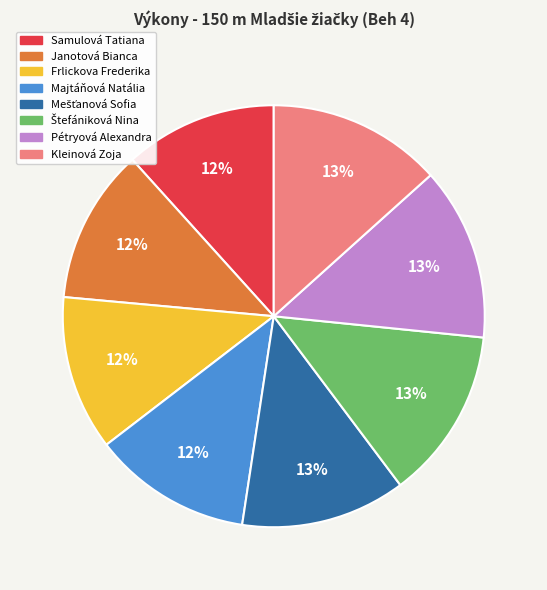

Which has a higher value, Samulová Tatiana or Pétryová Alexandra?

Pétryová Alexandra